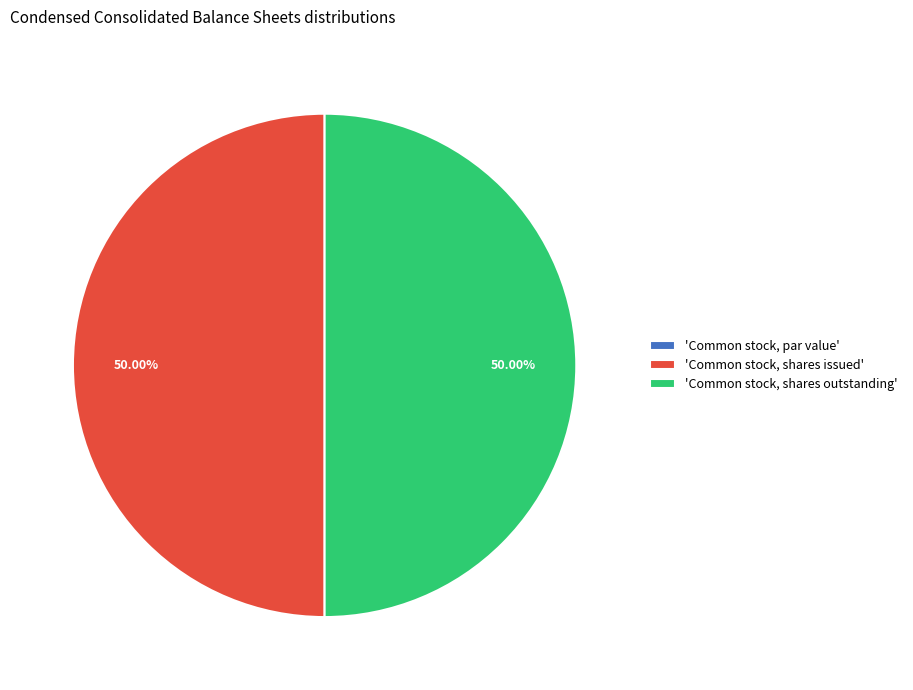

What is the ratio of the value at 'Common stock, shares outstanding' to the value at 'Common stock, shares issued'?

1.0